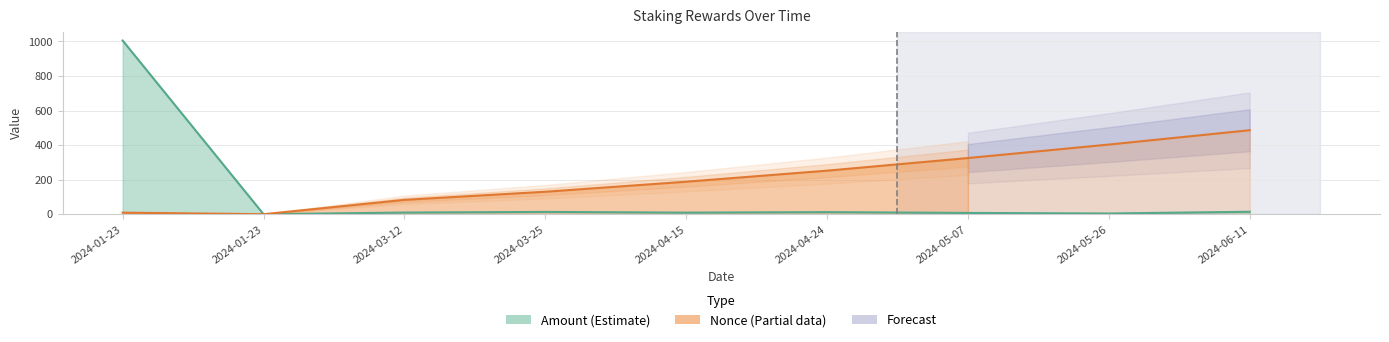

What is the label of the 3rd point from the right?

2024-05-07